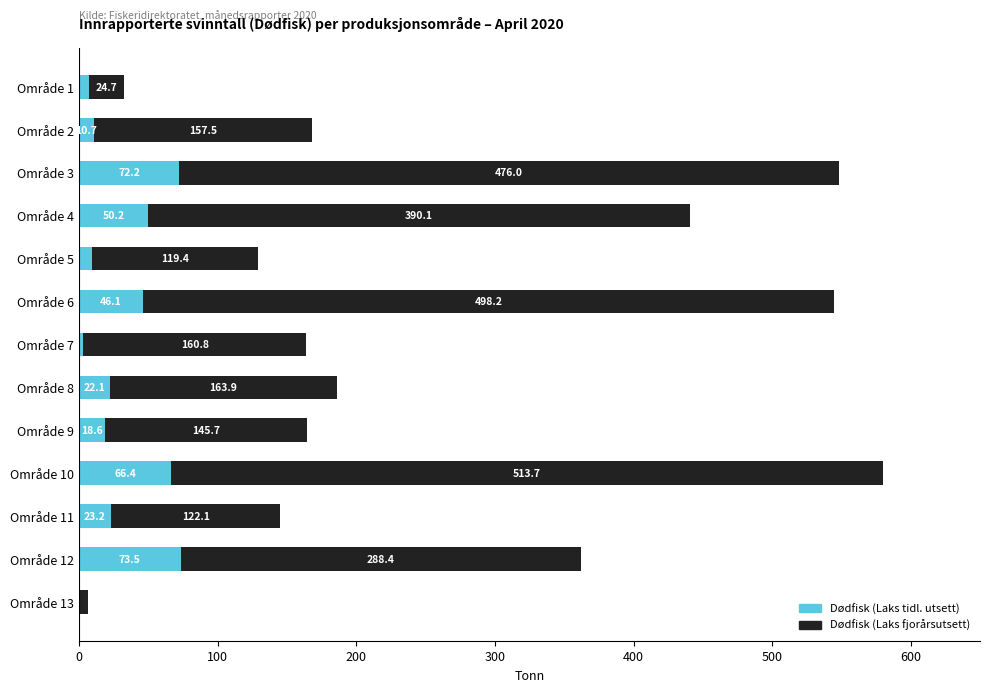

What is the approximate value of Dødfisk (Laks tidl. utsett) at Område 3?

72.2